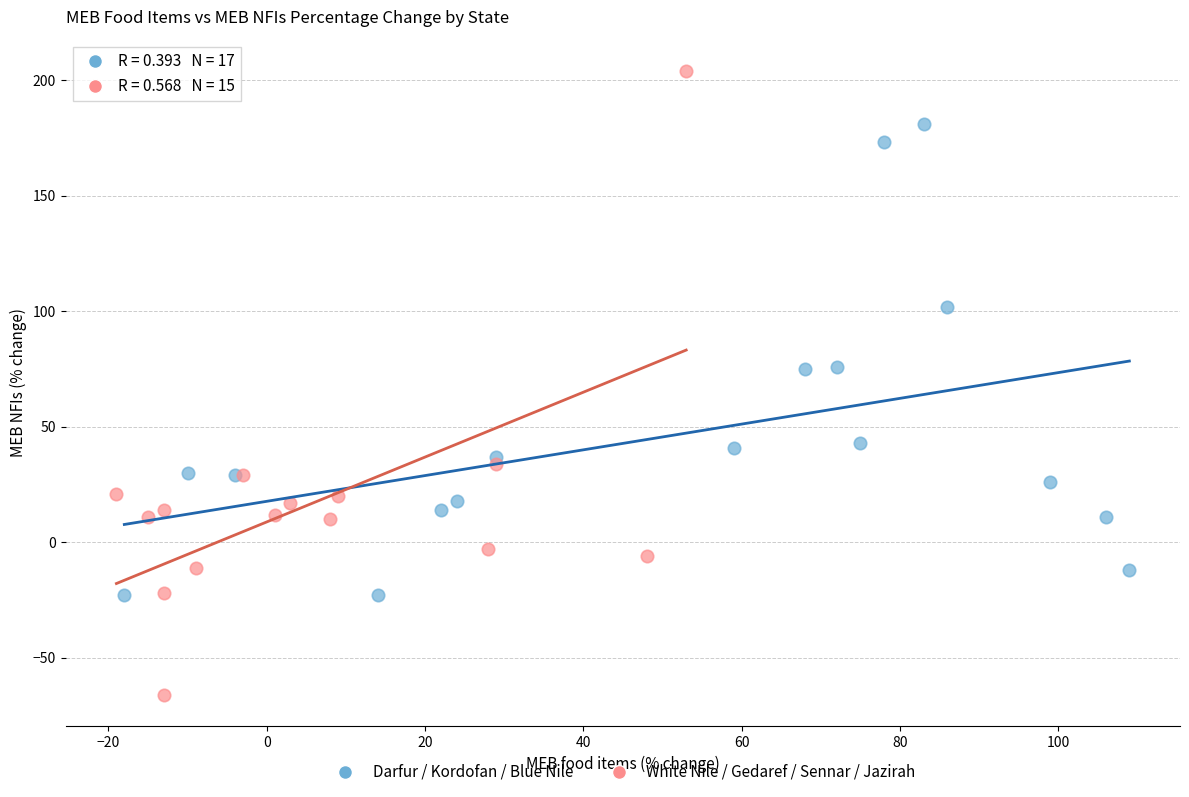

Which series reaches the minimum Y coordinate?

White Nile / Gedaref / Sennar / Jazirah